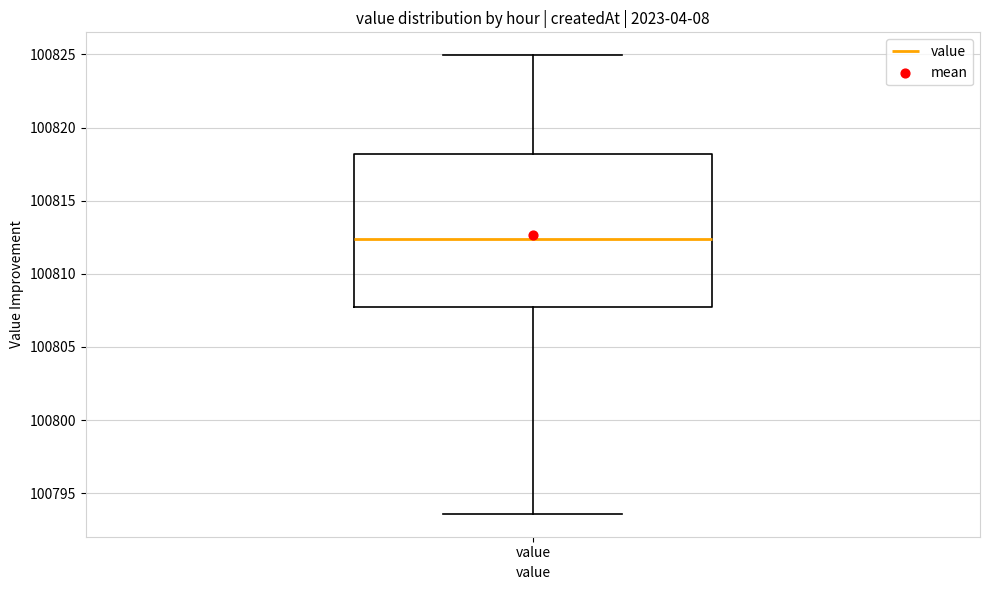

Transcribe this box plot: give where the median line is, the range the box spans, and where the two whiskers end, as read against the y-axis. The values are not printed on the chart, so give them approximately, as read against the axis.

median 100812.5, box 100807.5 to 100818.0, whiskers 100793.5 to 100825.0